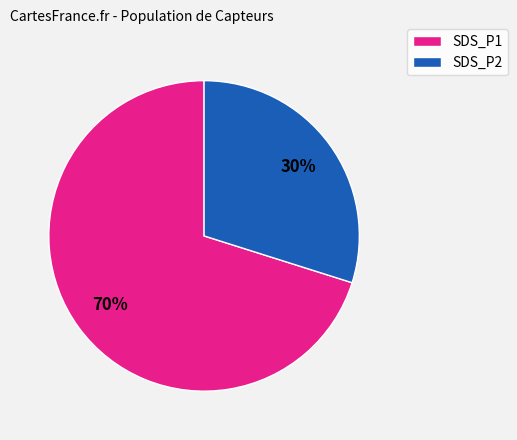

To the nearest percent, what is the difference between the largest and smallest slice percentages?

40%